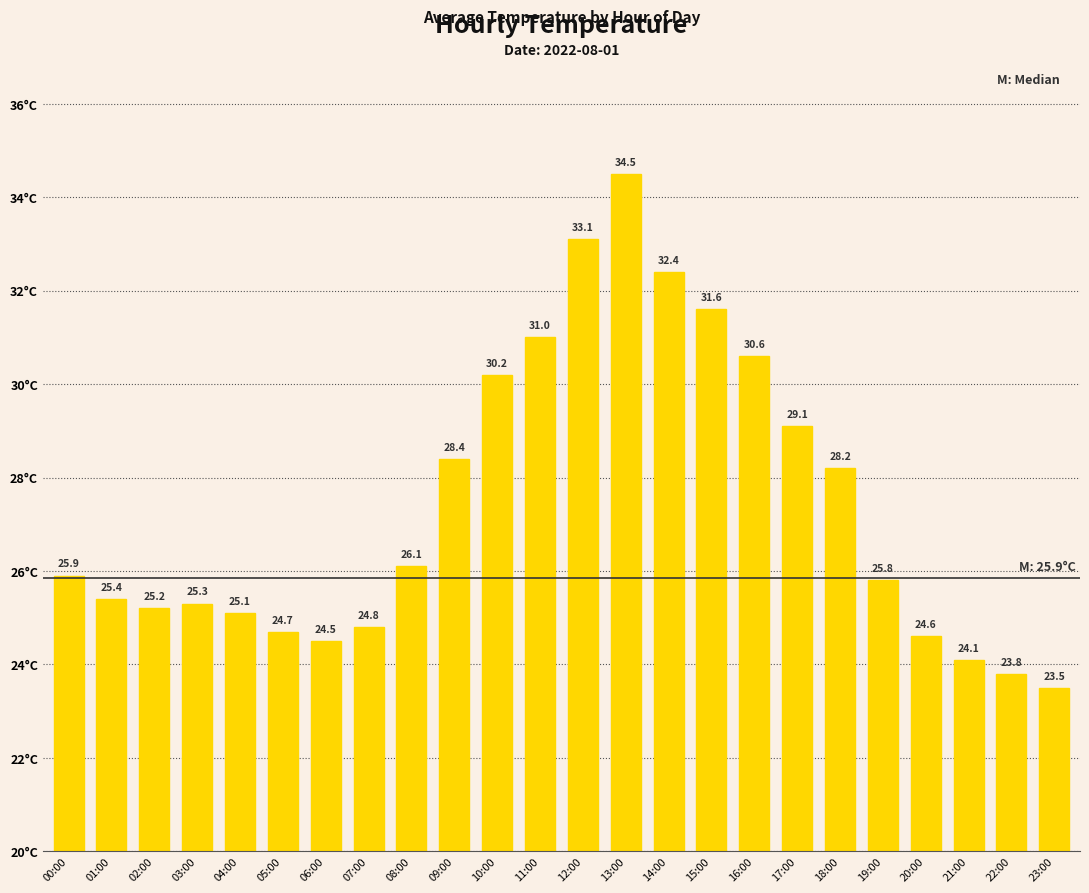

Reading left to right, list all the values displayed in this chart.

00:00=25.9	01:00=25.4	02:00=25.2	03:00=25.3	04:00=25.1	05:00=24.7	06:00=24.5	07:00=24.8	08:00=26.1	09:00=28.4	10:00=30.2	11:00=31.0	12:00=33.1	13:00=34.5	14:00=32.4	15:00=31.6	16:00=30.6	17:00=29.1	18:00=28.2	19:00=25.8	20:00=24.6	21:00=24.1	22:00=23.8	23:00=23.5